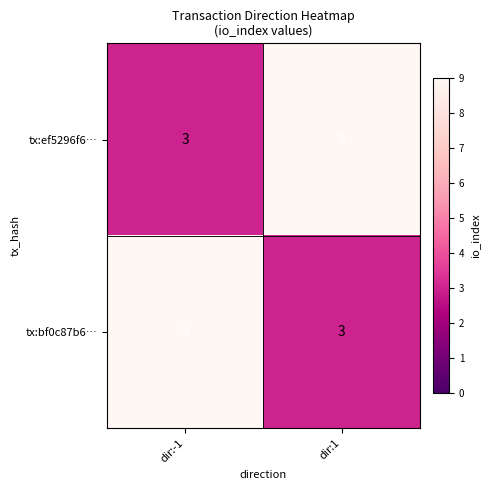

What is the sum of all tx:bf0c87b6… values?

12